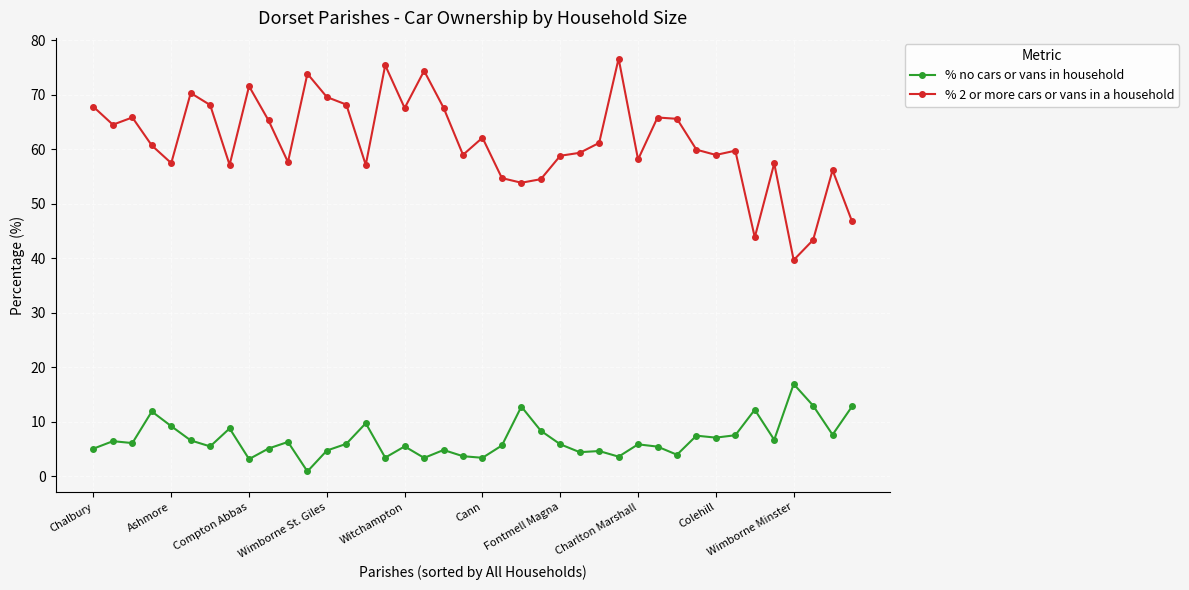

True or false: % 2 or more cars or vans in a household has more than 2 points higher than both neighbors.

True